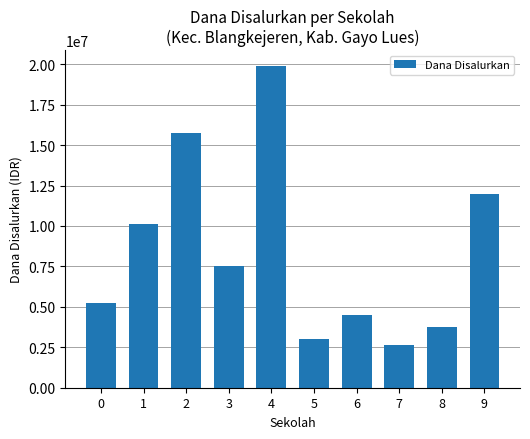

Is it true that the value at 4 is 19875000?

True